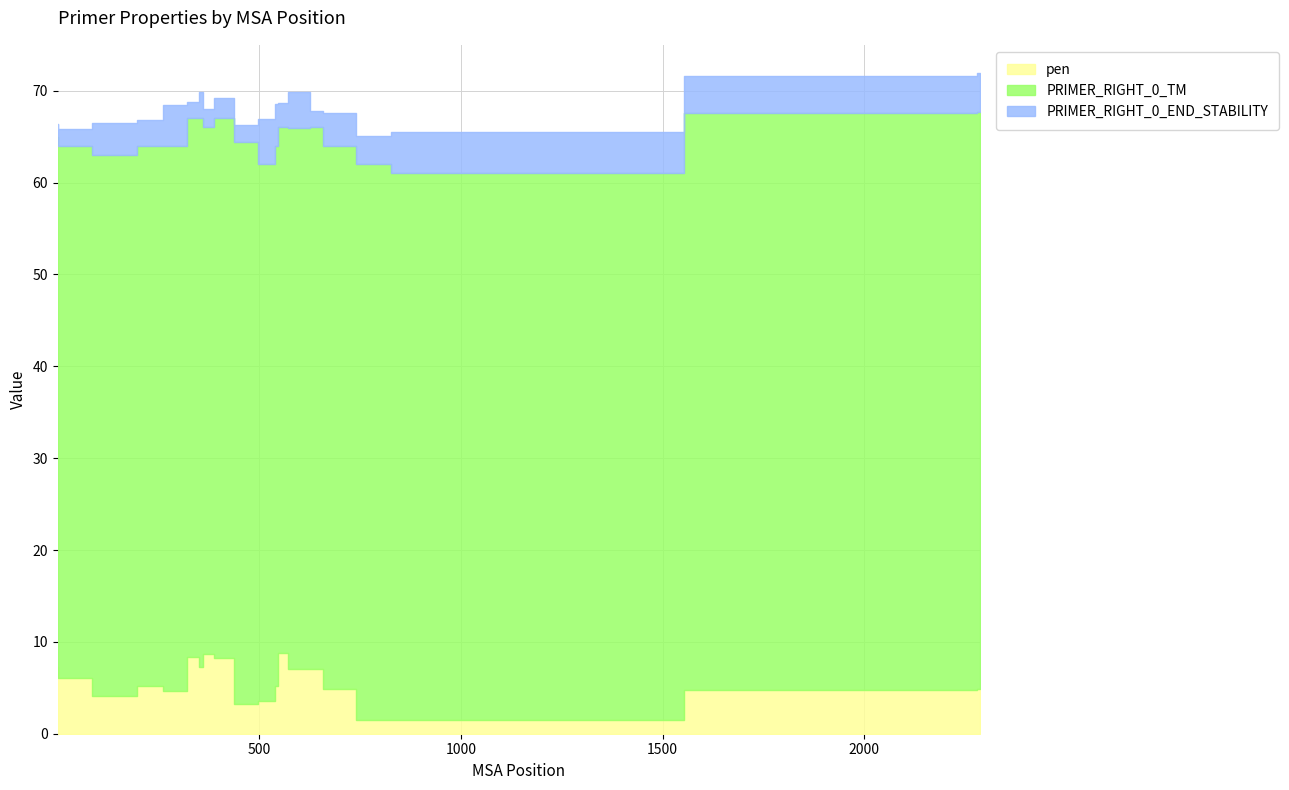

What is the difference between the maximum and minimum values in the pen series?

7.3